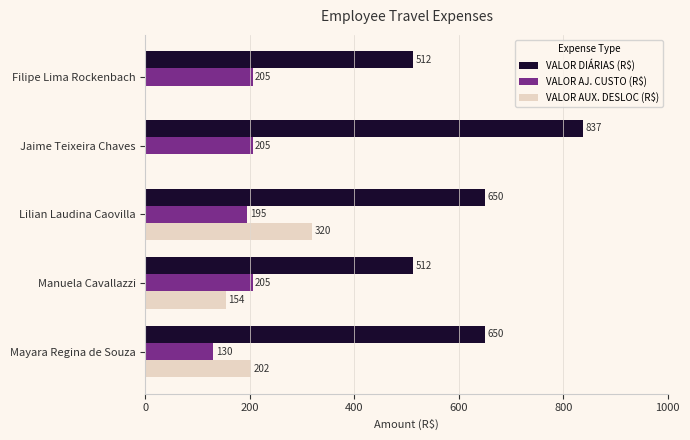

Where is VALOR AJ. CUSTO (R$) nearest to the value 167?

Lilian Laudina Caovilla